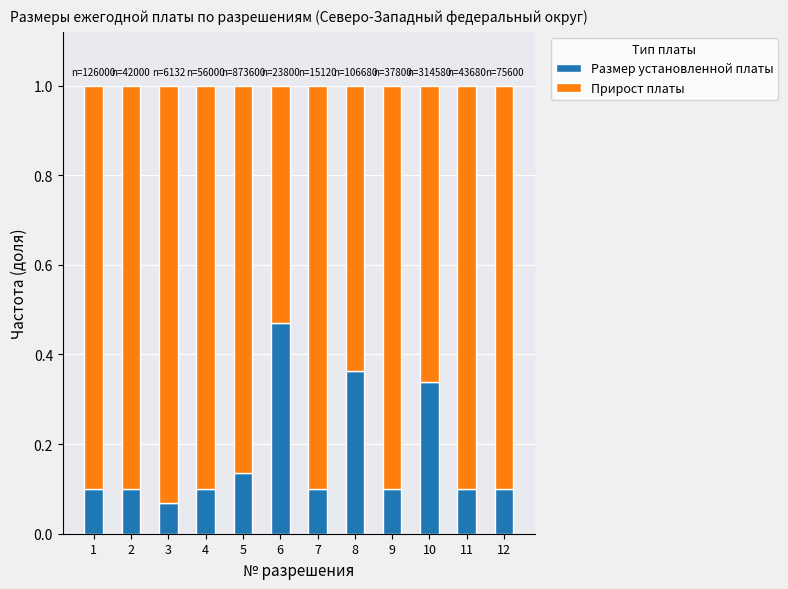

What are all the series names shown in the legend?

Размер установленной платы, Прирост платы